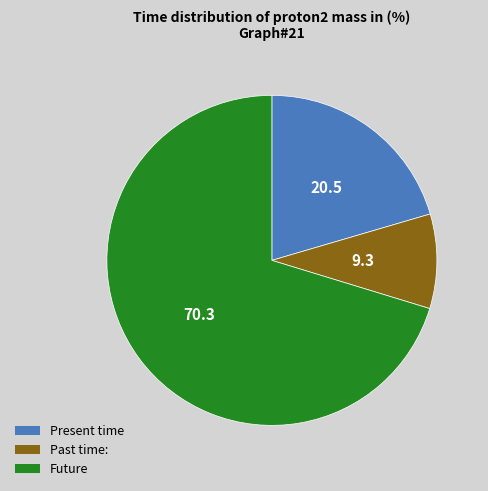

Which slice is the largest?

Future